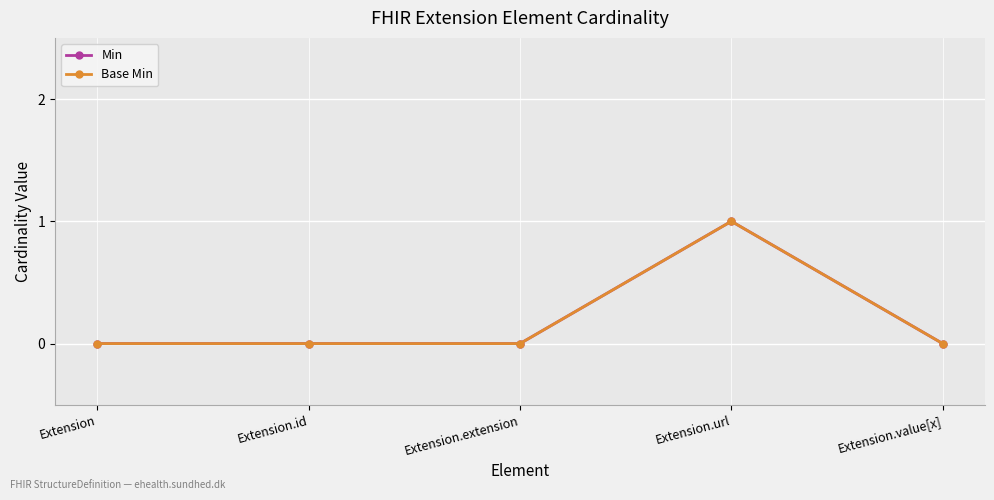

Where is the first local maximum for Base Min?

Extension.url